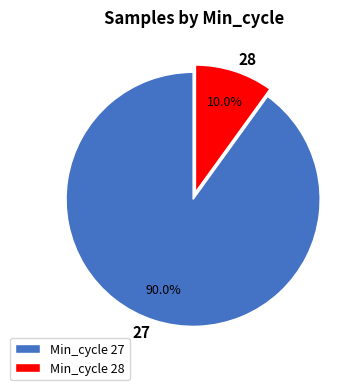

Is 28 the majority of the pie?

No